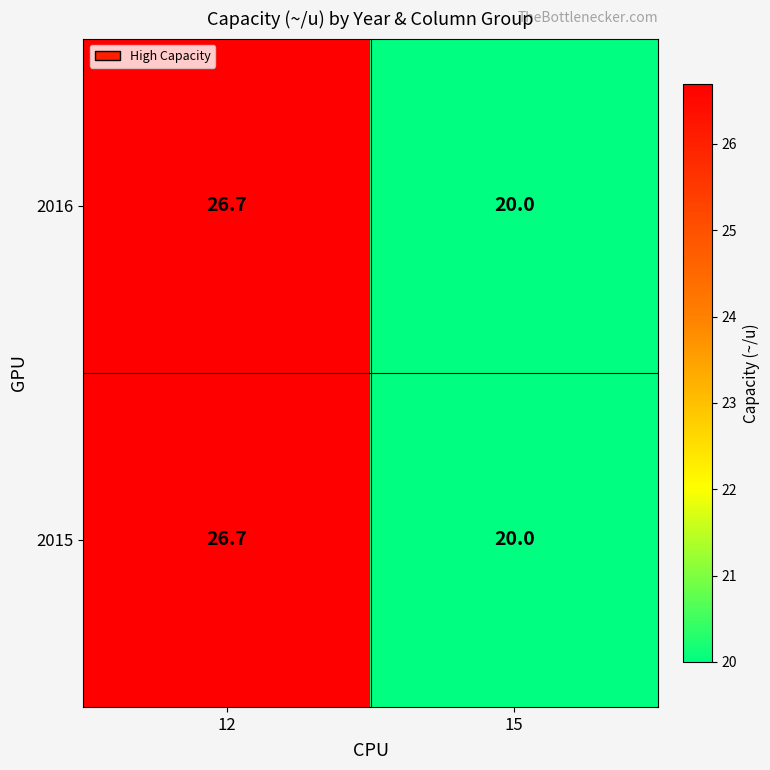

How many data points in 2015 are above 26?

1